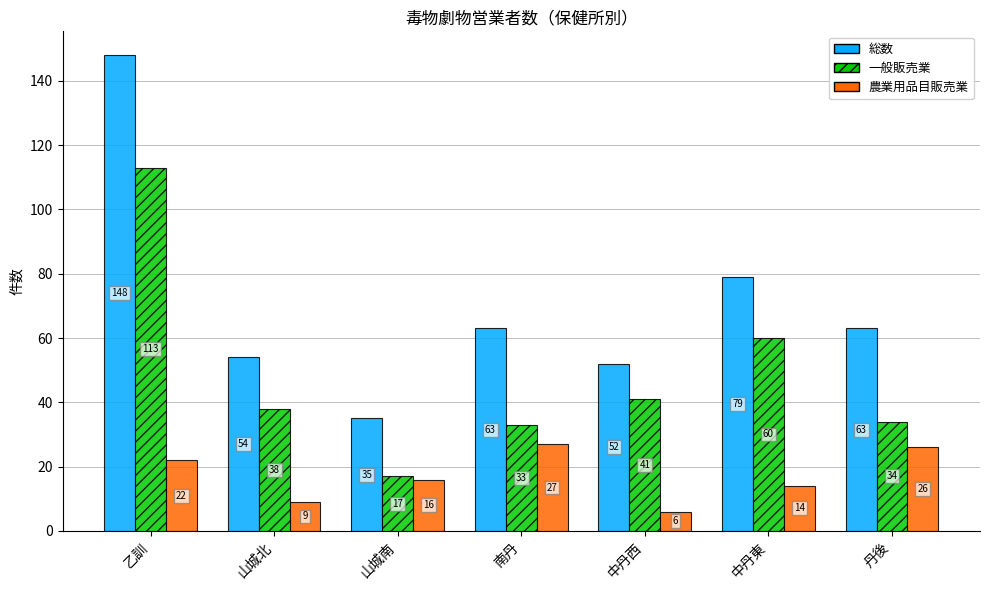

What is the value of the 総数 bar at the 5th from the left?

52